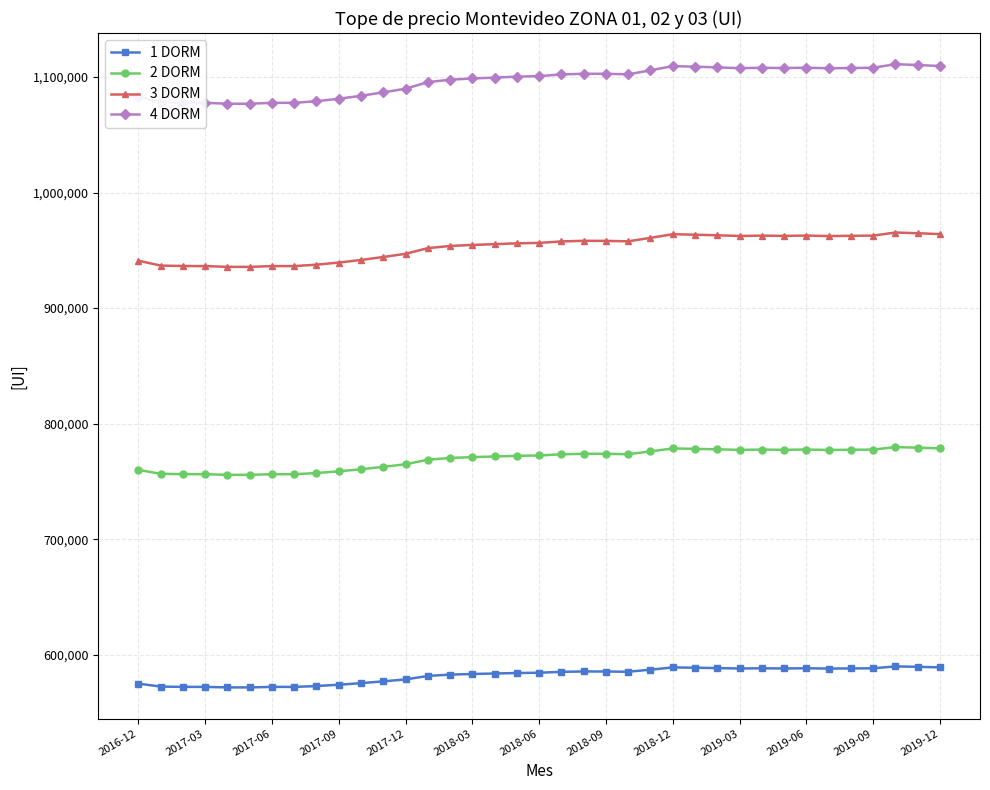

What is the difference between the second highest and minimum values in the 3 DORM series?

29134